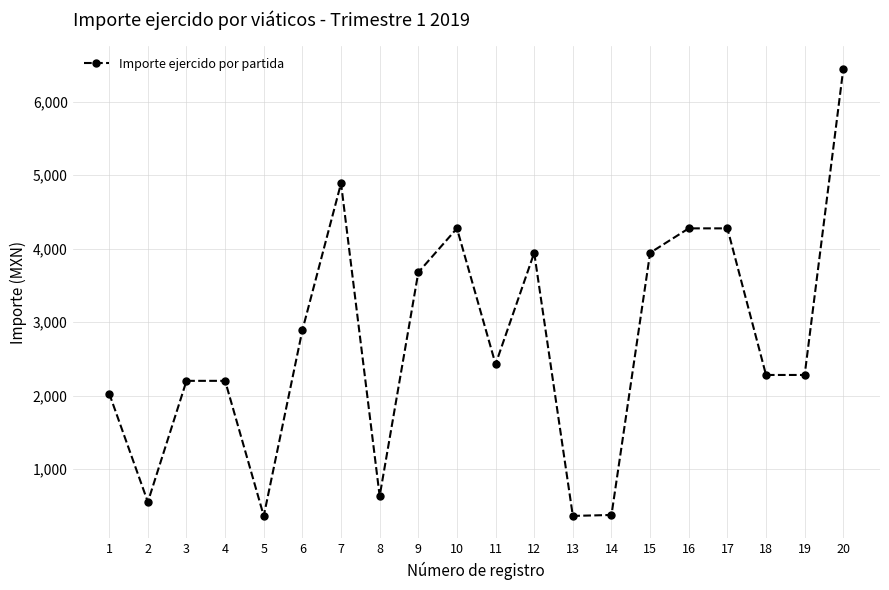

What is the sum of all values?

54314.9